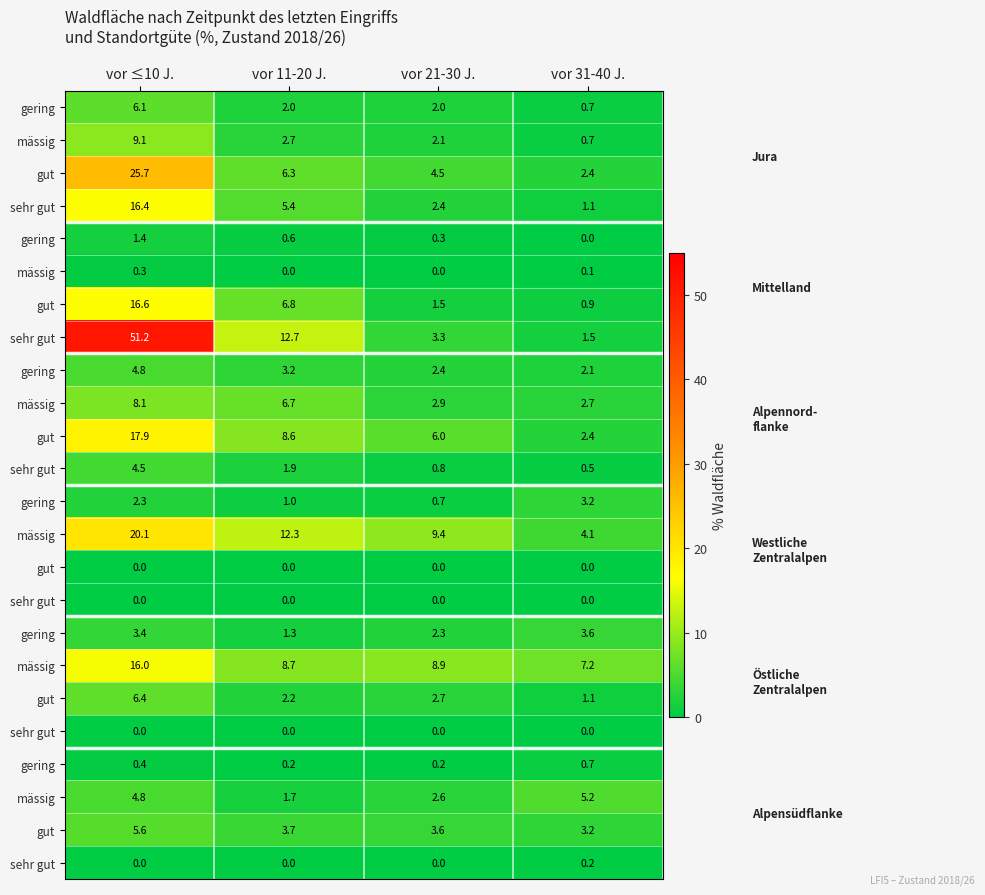

At how many categories does at least one series exceed 9?

3